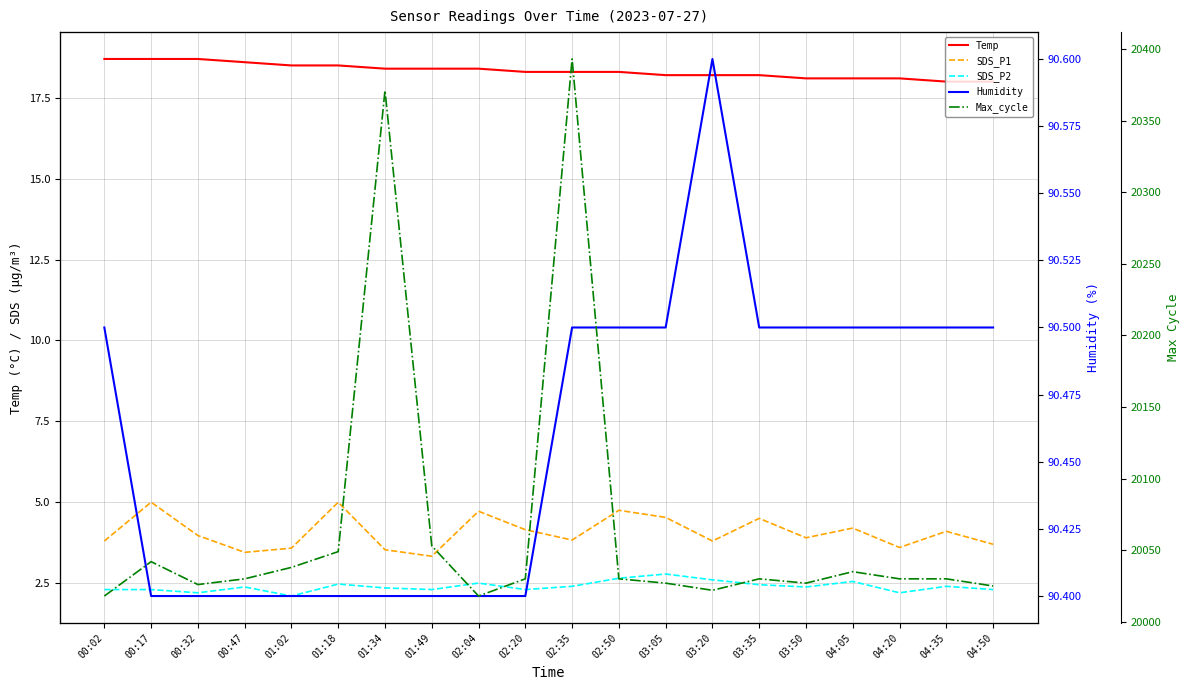

Is the value of Temp at 00:17 greater than the value of SDS_P2 at 01:18?

Yes